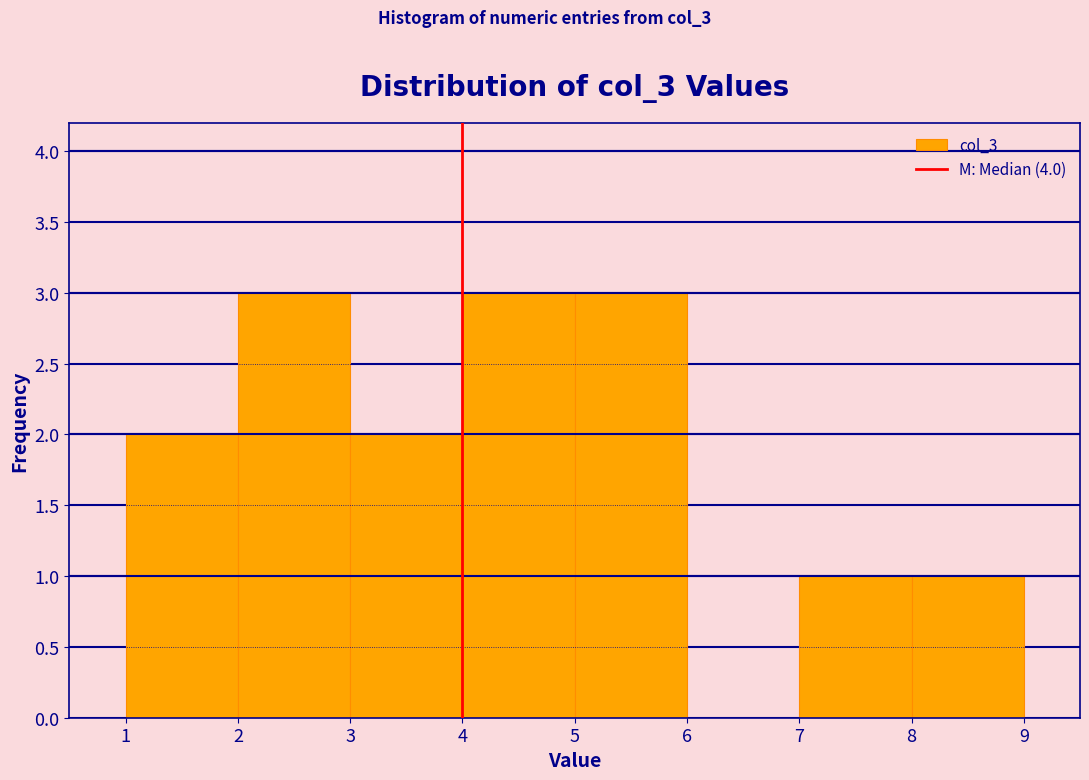

Reading left to right, list every bar in this chart as the range it spans on the x-axis followed by its height. The values are not printed on the chart, so give them approximately, as read against the axis.

1 to 2: 2
2 to 3: 3
3 to 4: 2
4 to 5: 3
5 to 6: 3
6 to 7: 0
7 to 8: 1
8 to 9: 1